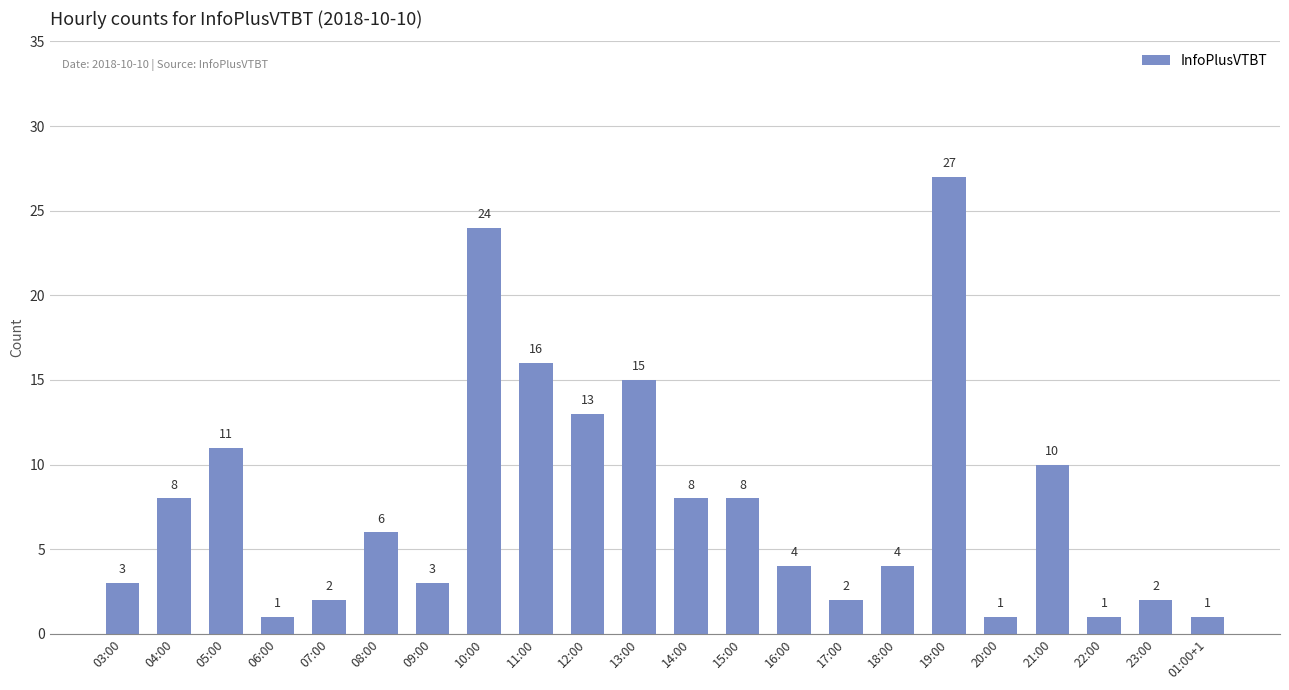

What is the greatest value displayed?

27